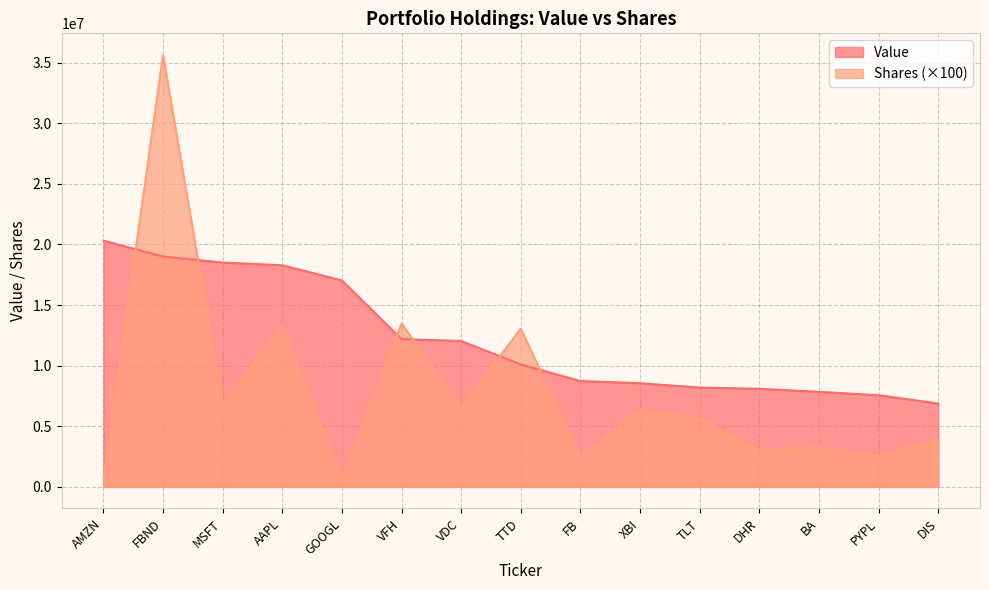

The Shares or principal amount series shows 13347000 at AAPL. True or false?

True